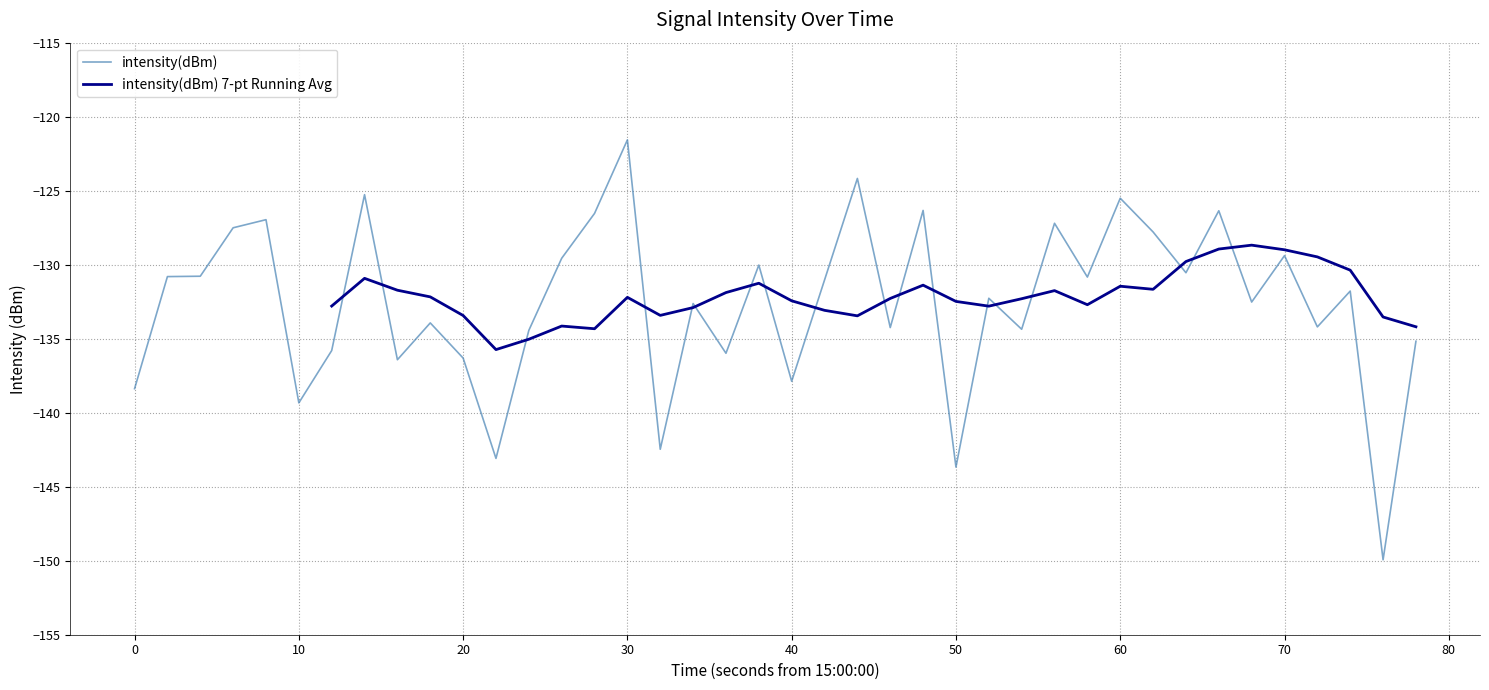

The value at 11 is -233.8. True or false?

False